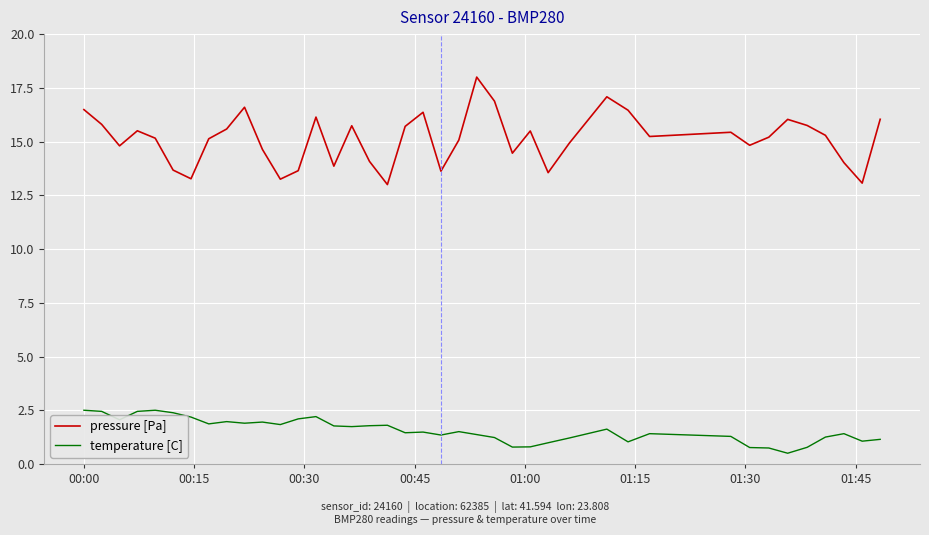

True or false: temperature [C] has more than 2 points higher than both neighbors.

True